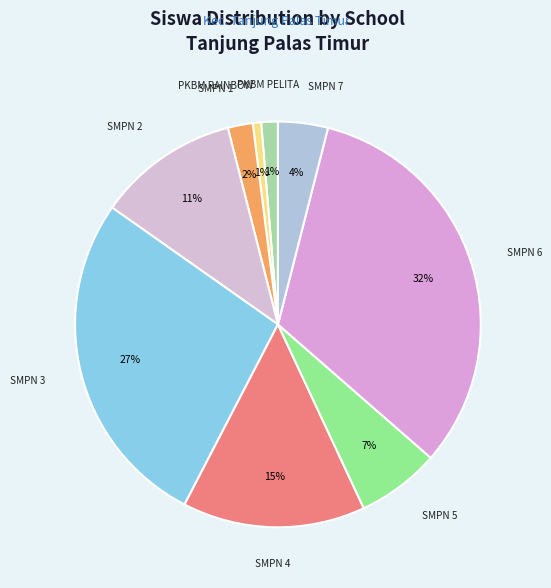

How many segments does this pie chart have?

9